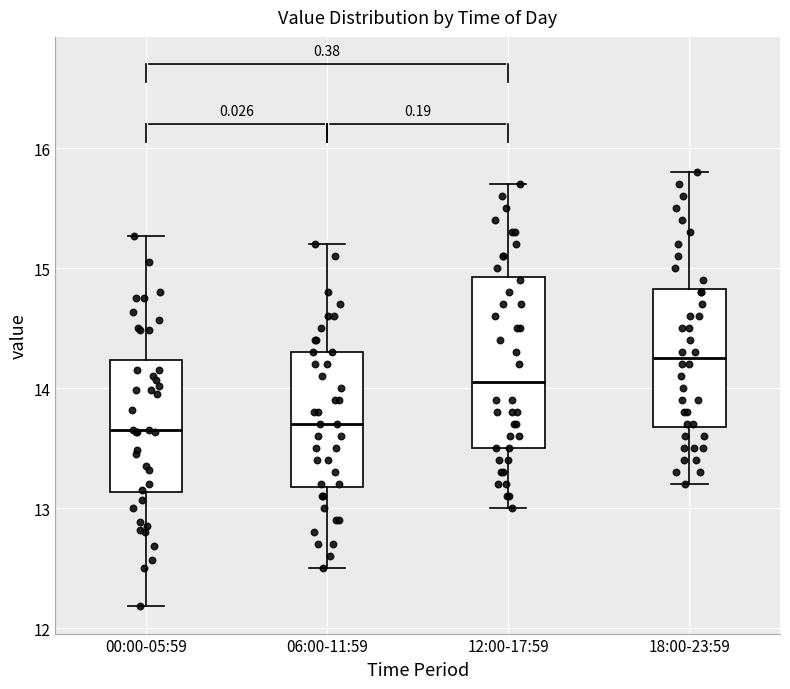

Which box is the tallest, from its lower edge to its upper edge?

12:00-17:59